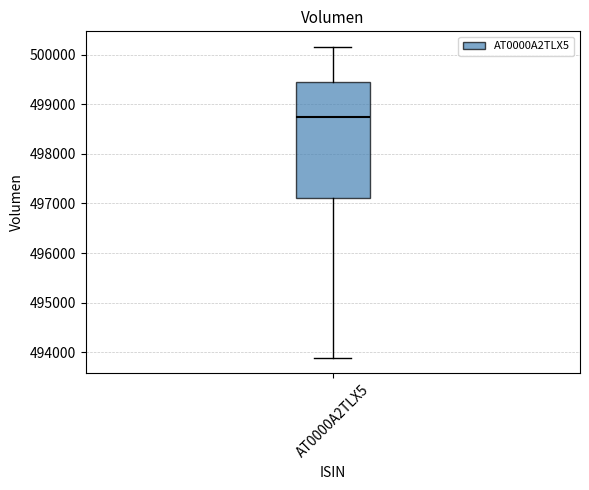

Read this box plot against the y-axis: the position of the median line, the range covered by the box, and the ends of both whiskers. The values are not printed on the chart, so give them approximately, as read against the axis.

median 498800, box 497100 to 499500, whiskers 493900 to 500200